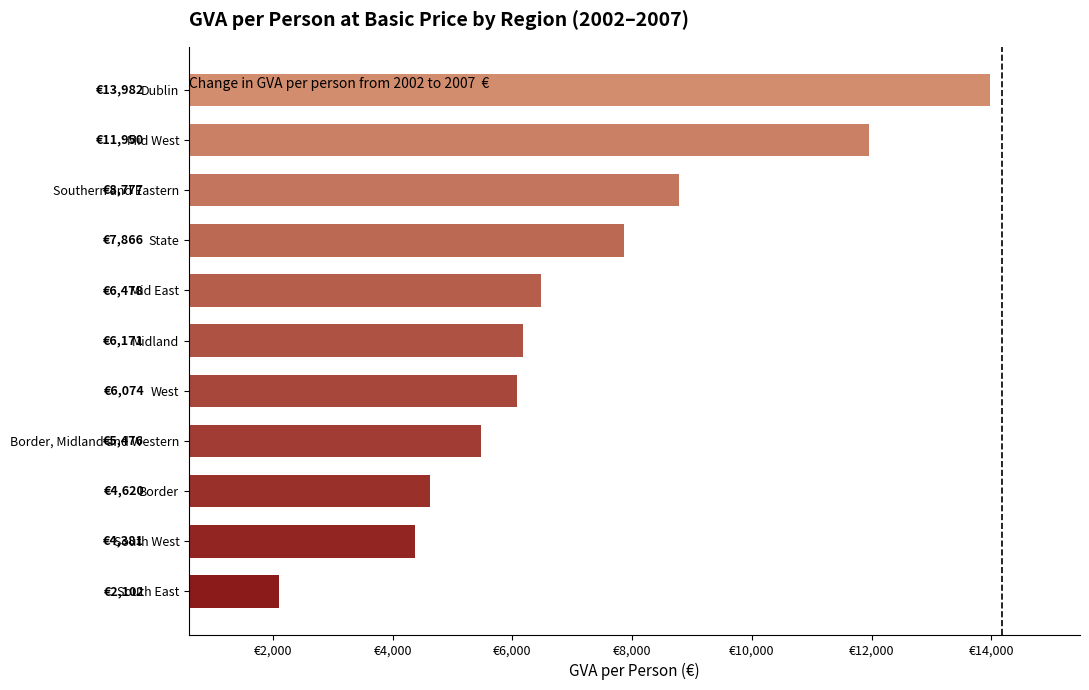

Are the bars horizontal?

Yes